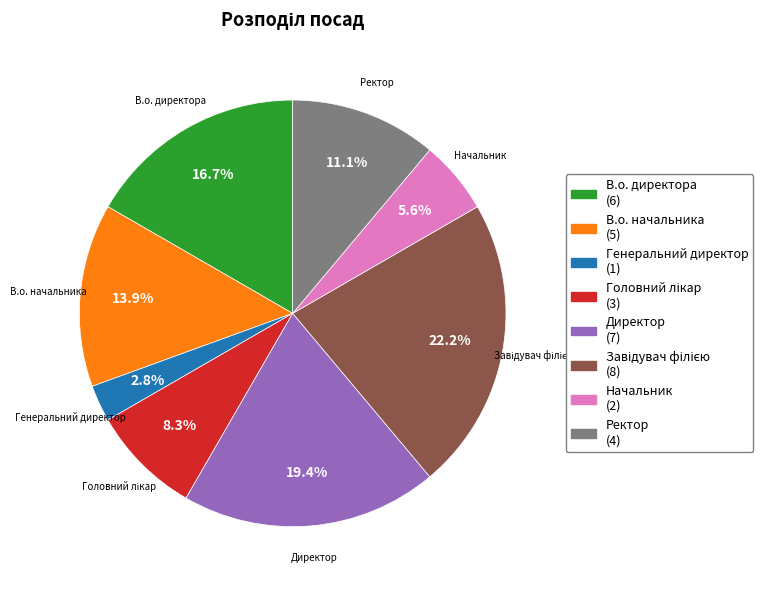

To the nearest percent, what percentage of the pie is Генеральний директор?

3%